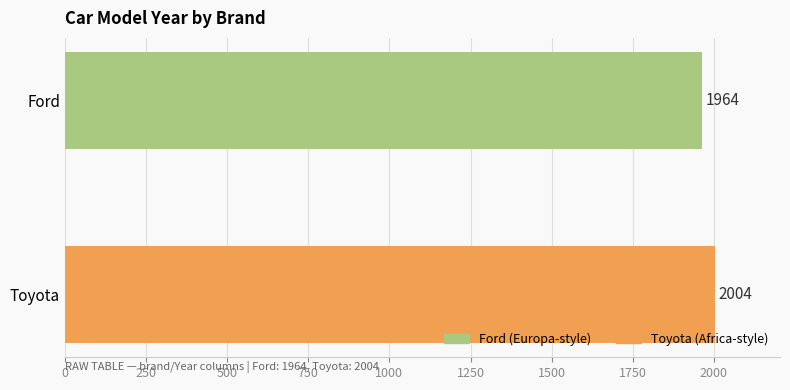

What is the change in value from Ford to Toyota?

+40